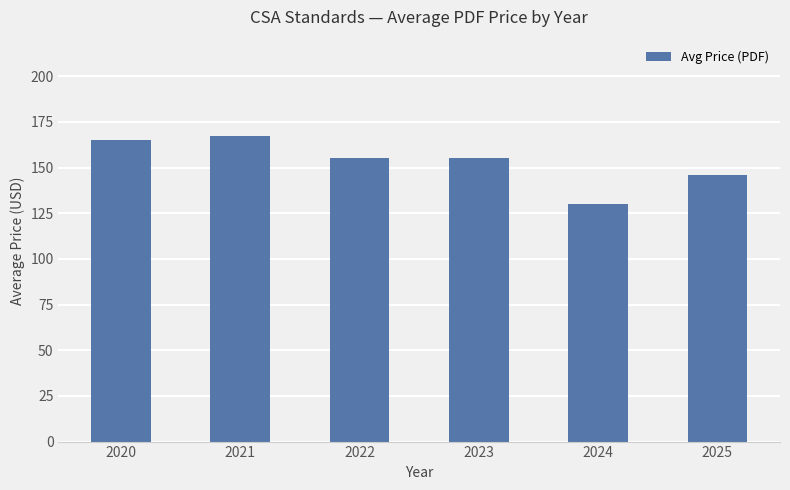

What is the value of the 1st bar from the left?

165.0